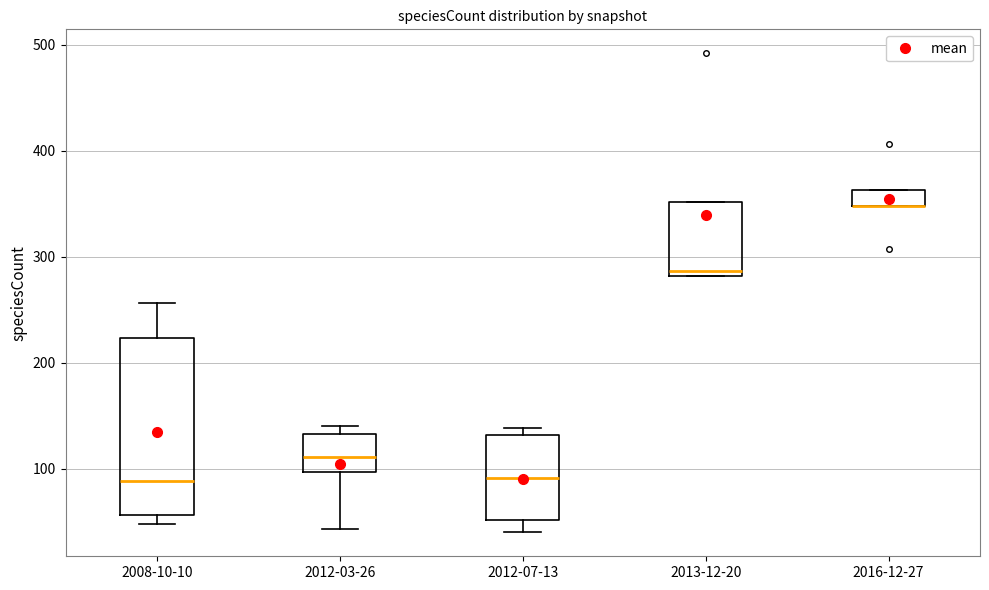

Comparing the boxes themselves (not the whiskers), which one is the tallest?

2008-10-10